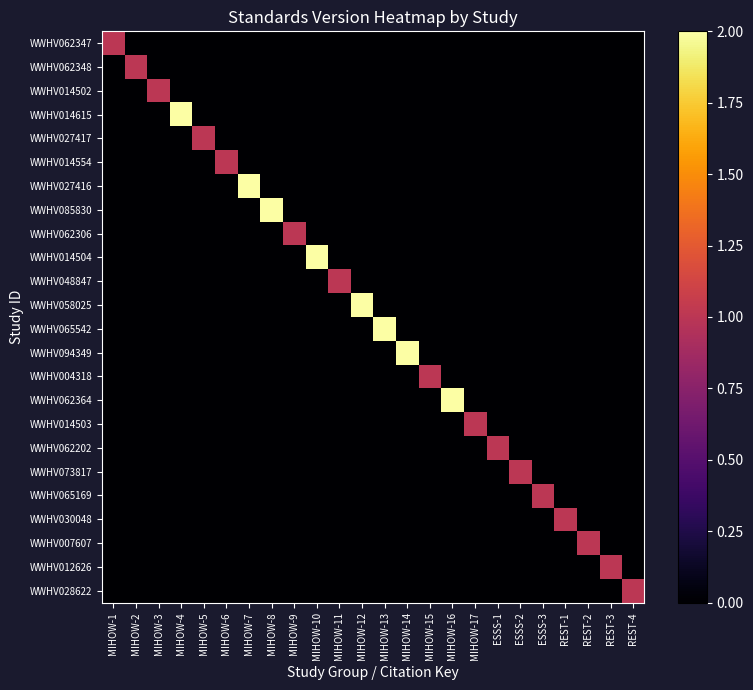

What is the maximum value shown in the chart?

2